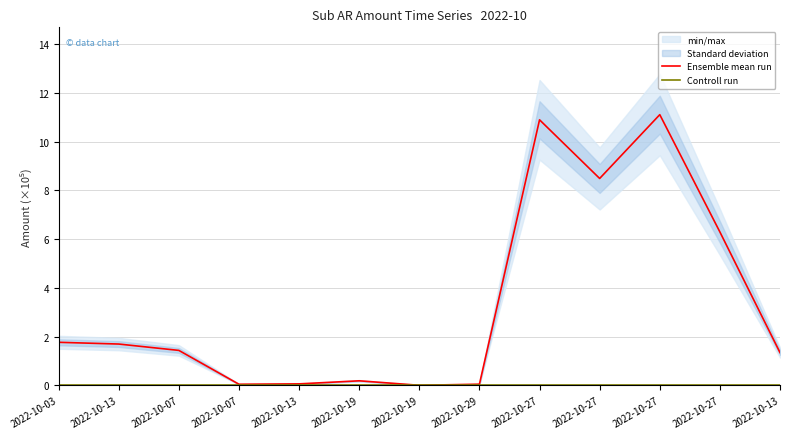

What is the value of the Ensemble mean run point at the 9th from the left?

10.9